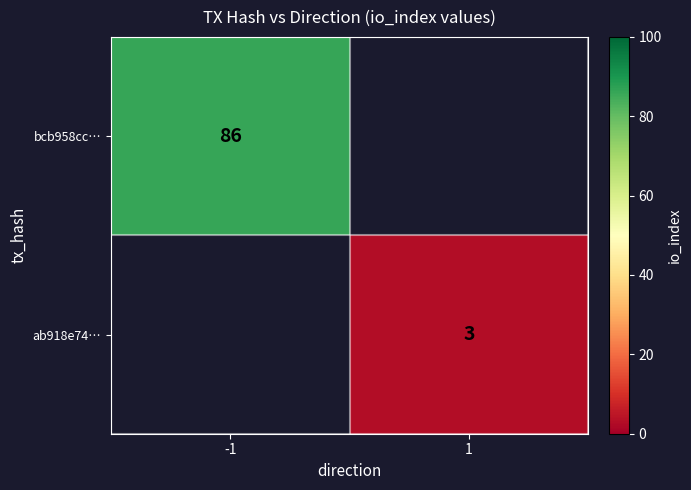

What is the smallest value displayed?

3.0